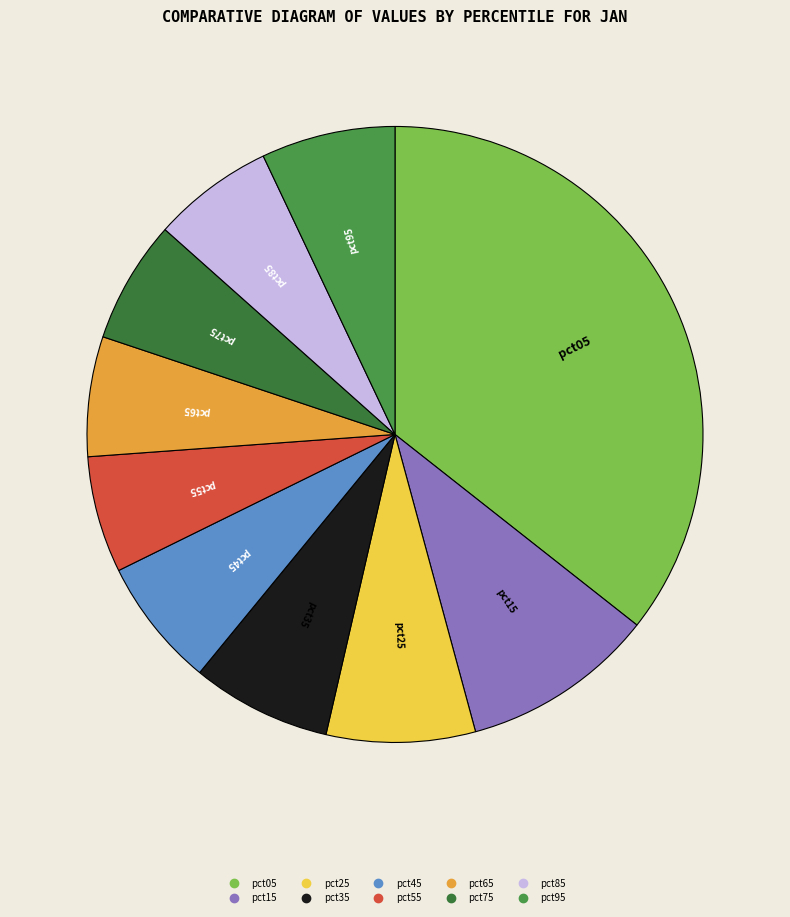

The pct95 slice represents 14% of the pie. True or false?

False